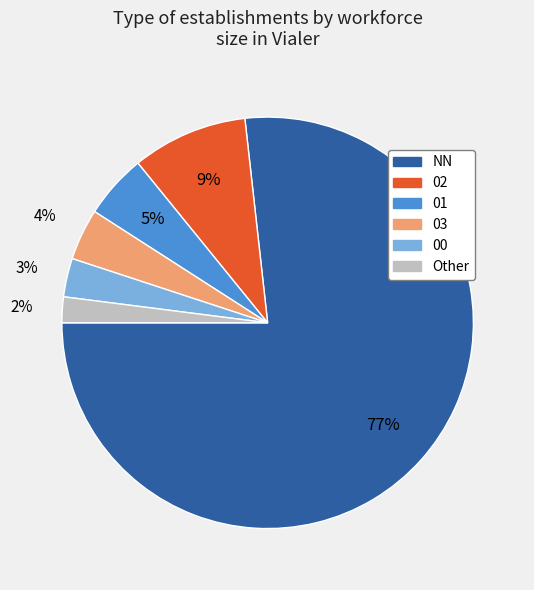

To the nearest percent, what percentage of the pie is 00?

3%